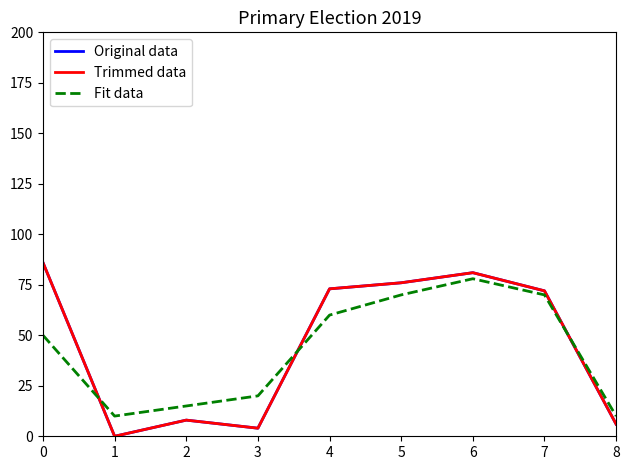

Which has a higher value, 5 or 8?

5